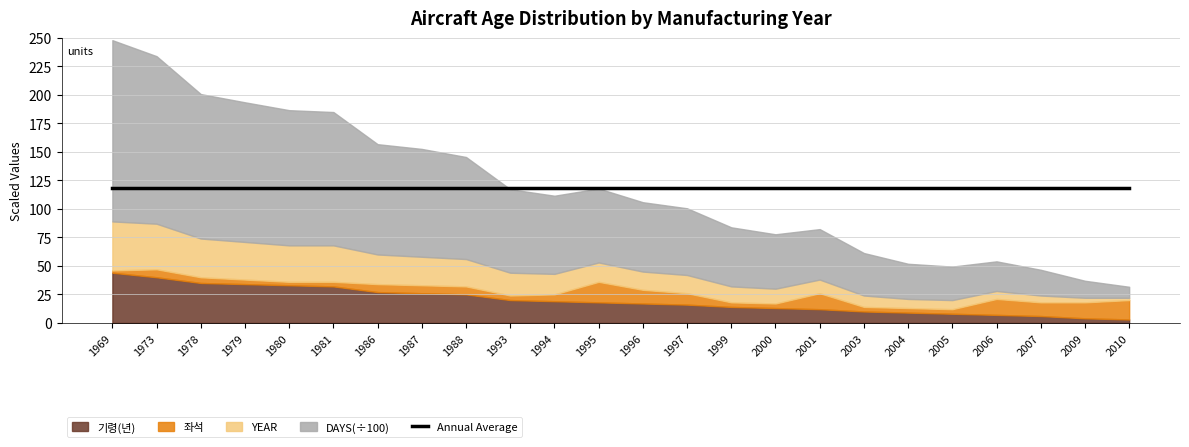

Which series changed the most between 1973 and 1993?

구매(DAYS)